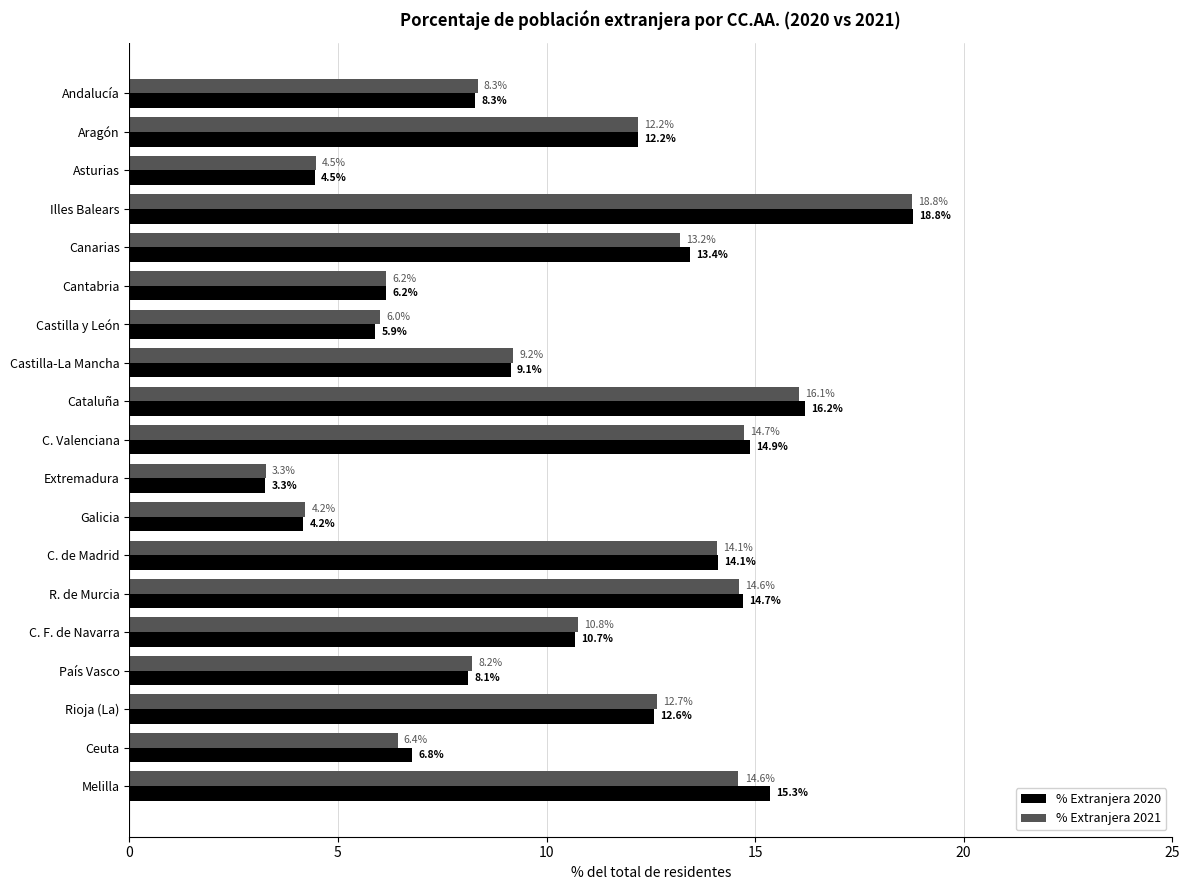

Between Galicia and País Vasco, which series saw the biggest shift?

% Extranjera 2021